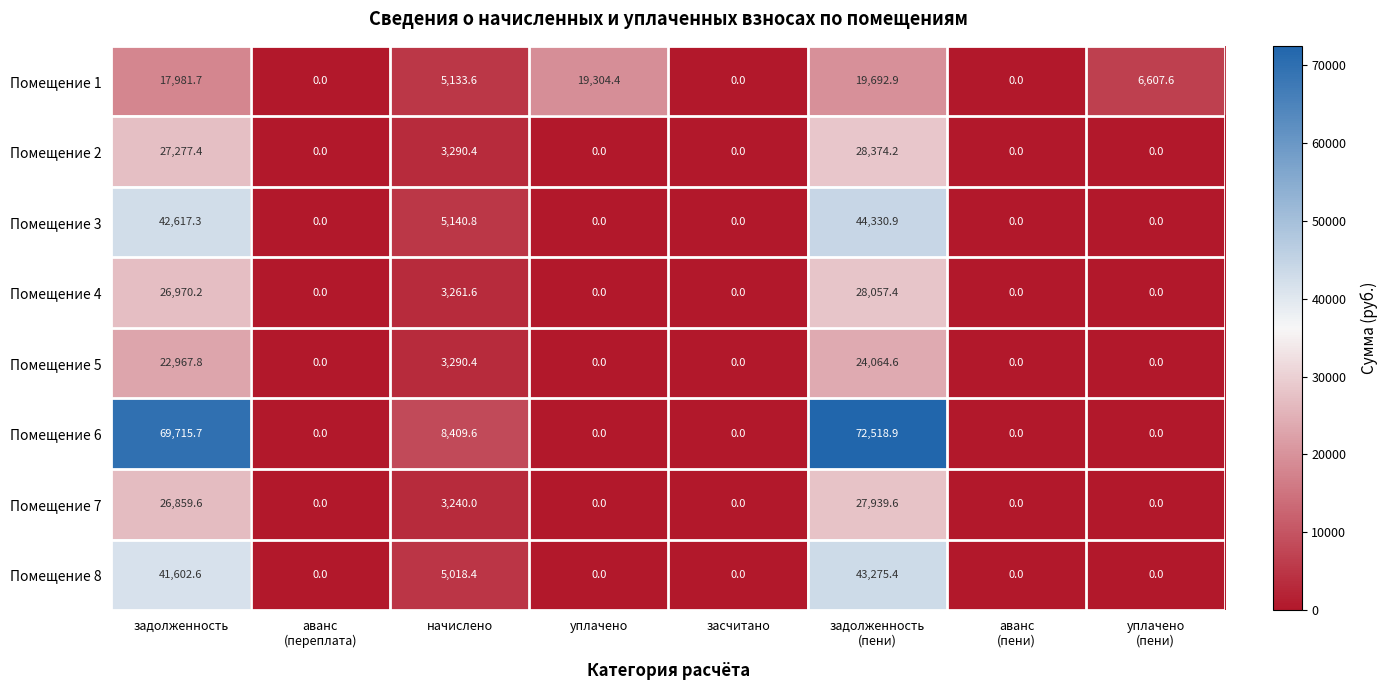

The Помещение 2 series shows 0.0 at засчитано. True or false?

True